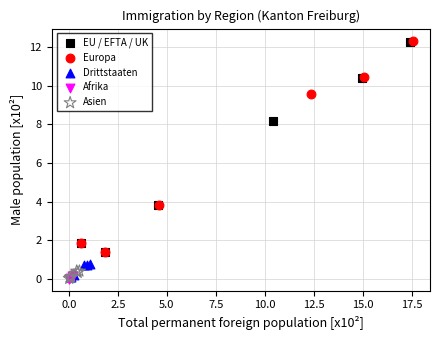

Which series has the widest spread of Y values?

Europa